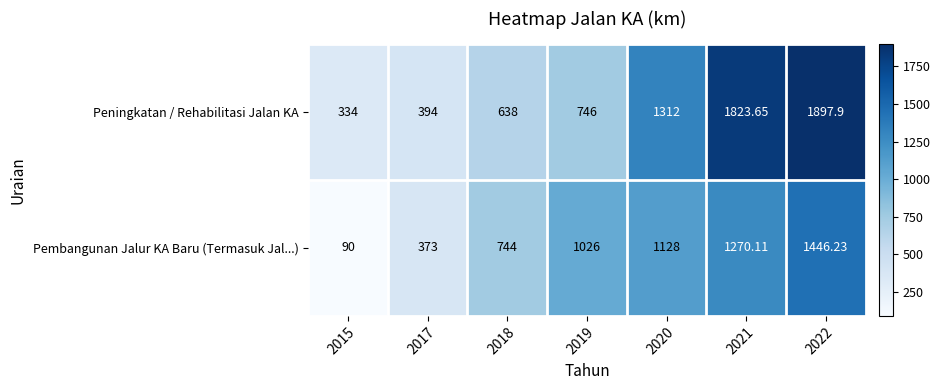

List the series in order of their peak value, highest first.

Peningkatan / Rehabilitasi Jalan KA, Pembangunan Jalur KA Baru (Termasuk Jal...)